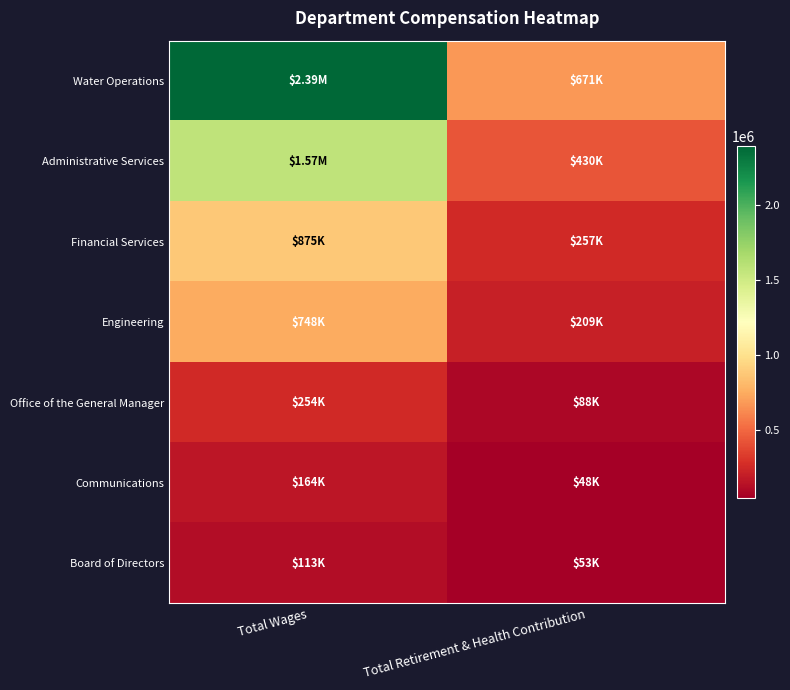

Which series has the largest range (max minus min)?

Water Operations